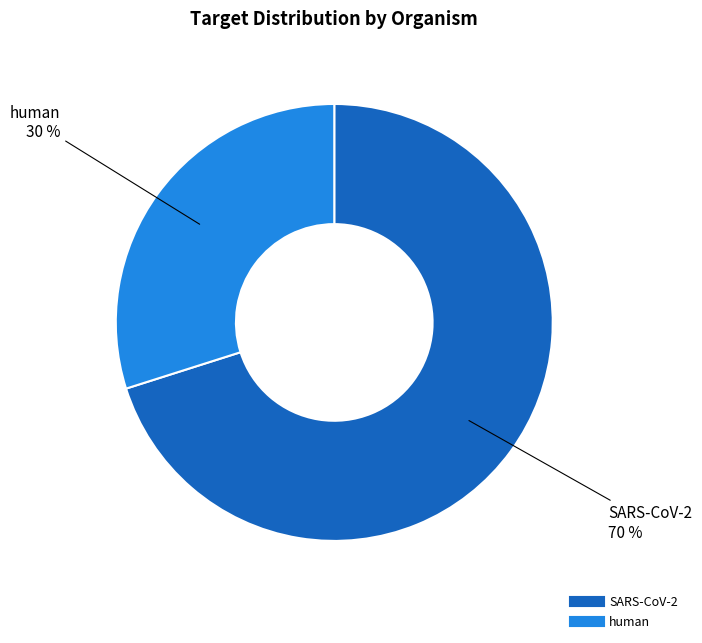

Which slice represents more than half of the pie?

SARS-CoV-2